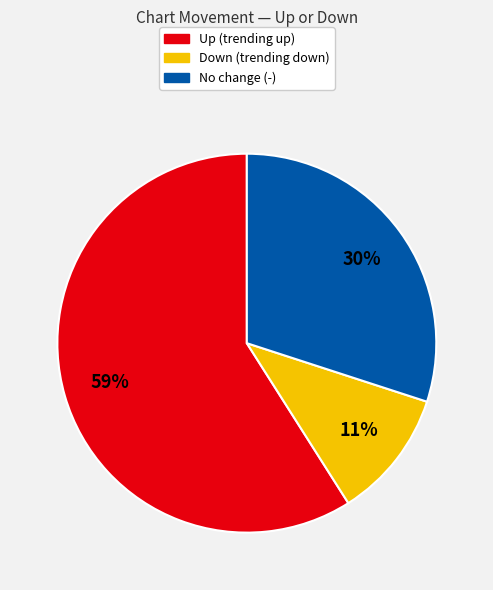

To the nearest percent, what is the difference between the largest and smallest slice percentages?

48%